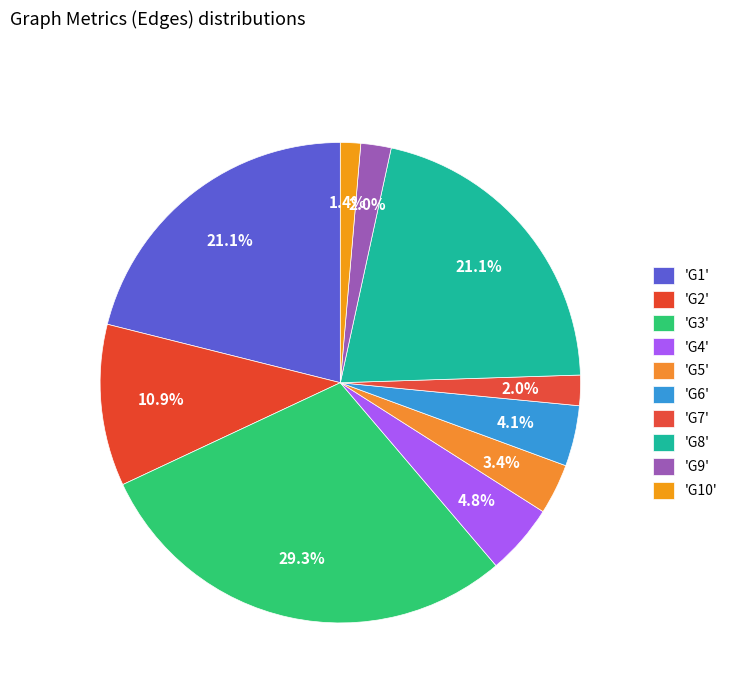

Count the number of slices in the pie.

10